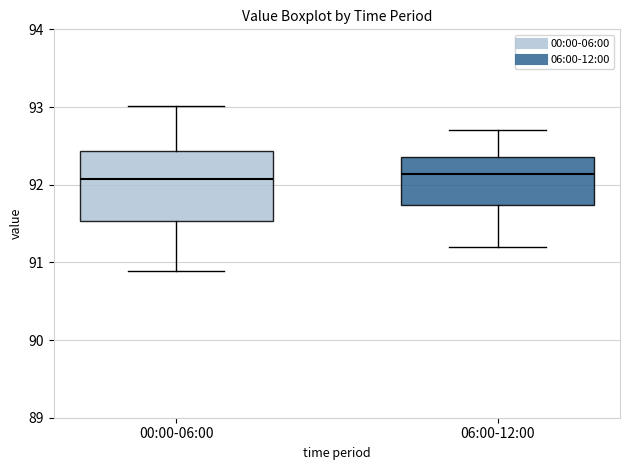

Reading left to right, read every box against the y-axis: the position of its median line, the range the box covers, and the ends of its whiskers. The values are not printed on the chart, so give them approximately, as read against the axis.

00:00-06:00: median 92.1, box 91.5 to 92.4, whiskers 90.9 to 93.0
06:00-12:00: median 92.1, box 91.7 to 92.4, whiskers 91.2 to 92.7